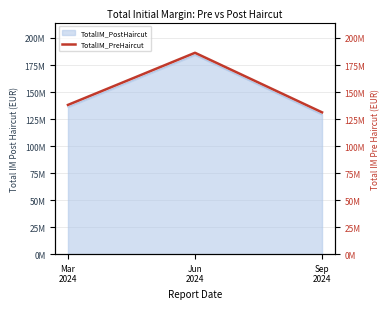

What is the label of the 3rd point from the right?

Mar
2024